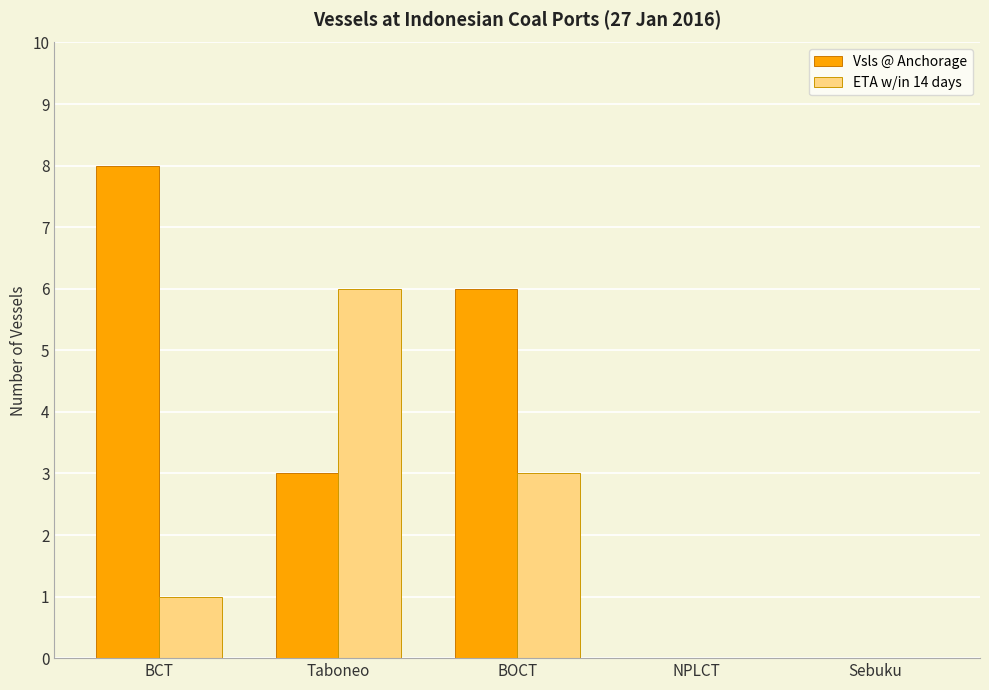

The ETA w/in 14 days series shows 2 at NPLCT. True or false?

False